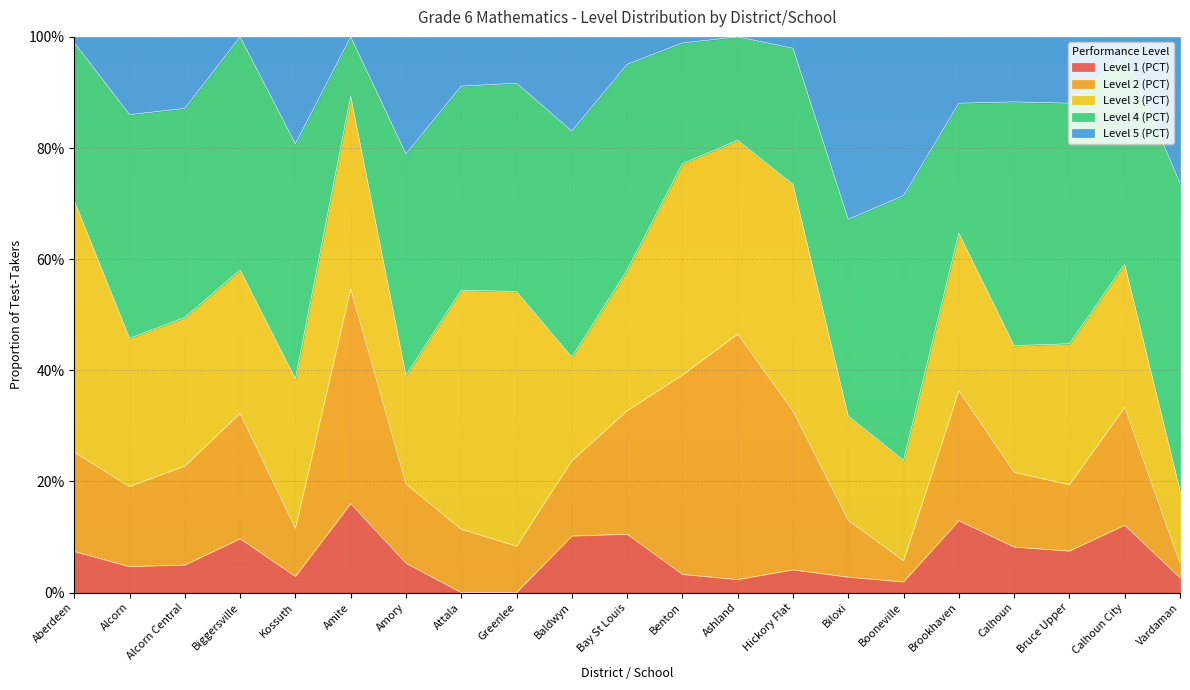

At Amory, list the series in order from smallest to largest.

Level 1 (PCT), Level 2 (PCT), Level 3 (PCT), Level 5 (PCT), Level 4 (PCT)